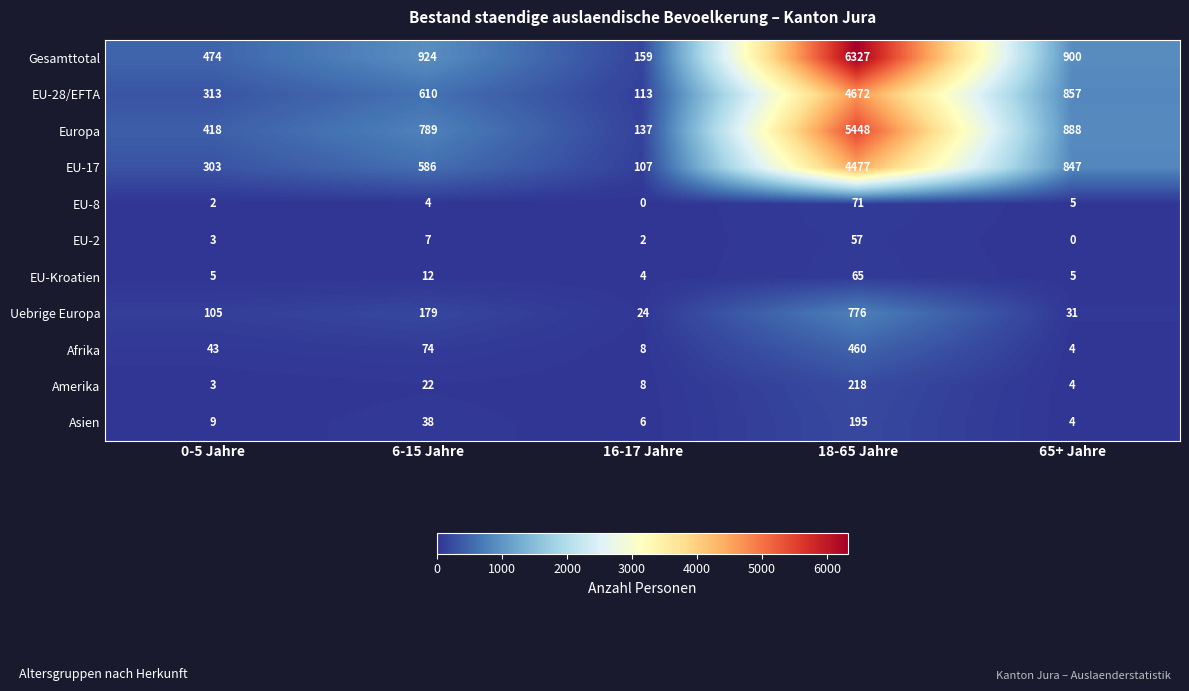

What is the sum of the Uebrige Europa values at 16-17 Jahre and 18-65 Jahre?

800